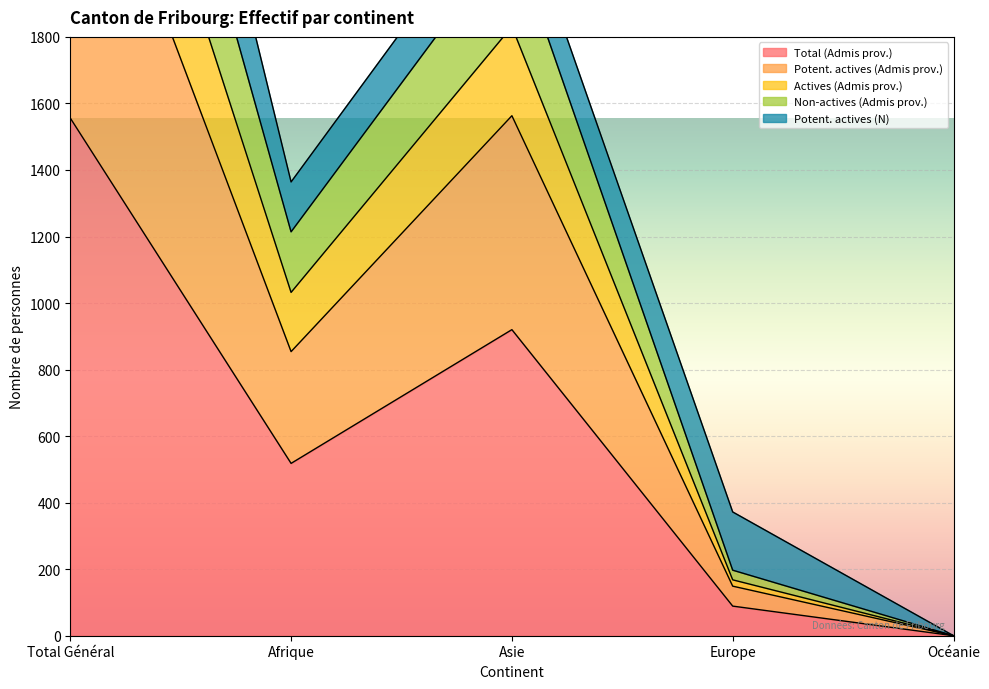

How many interior local valleys does the Actives (Admis prov.) series have?

1